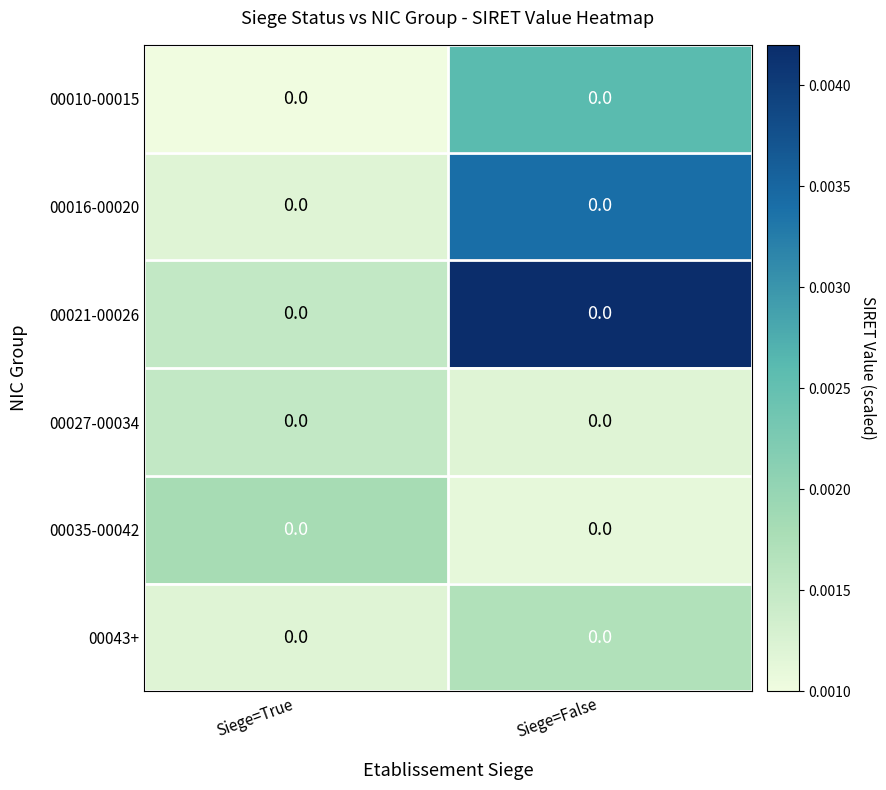

At which category is the sum across all series the highest?

Siege=False